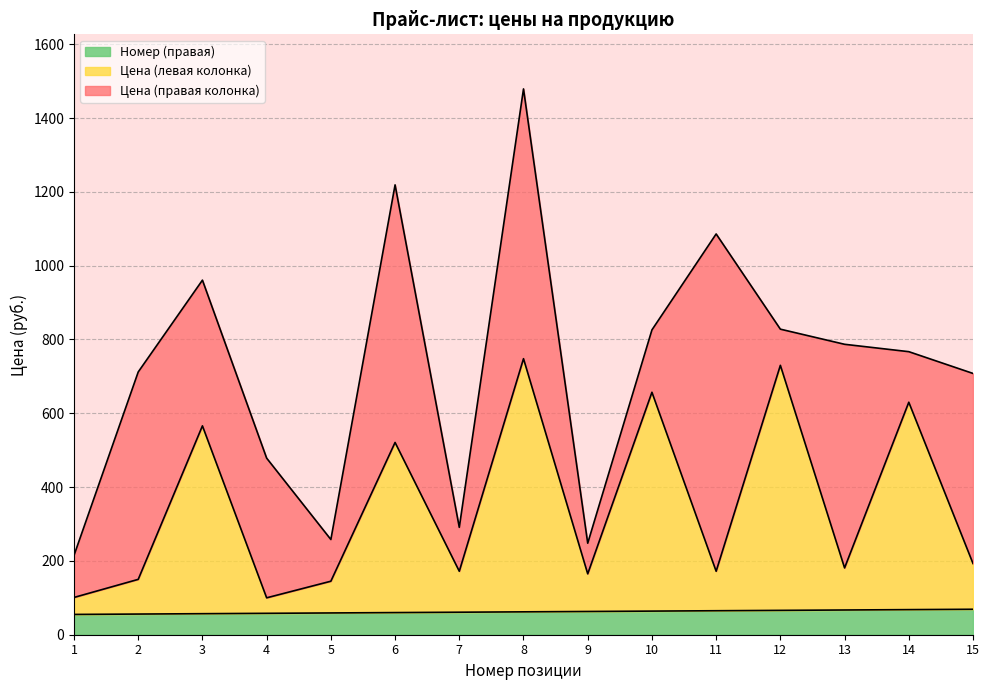

What is the value of the Номер (правая) point at the 1st from the left?

55